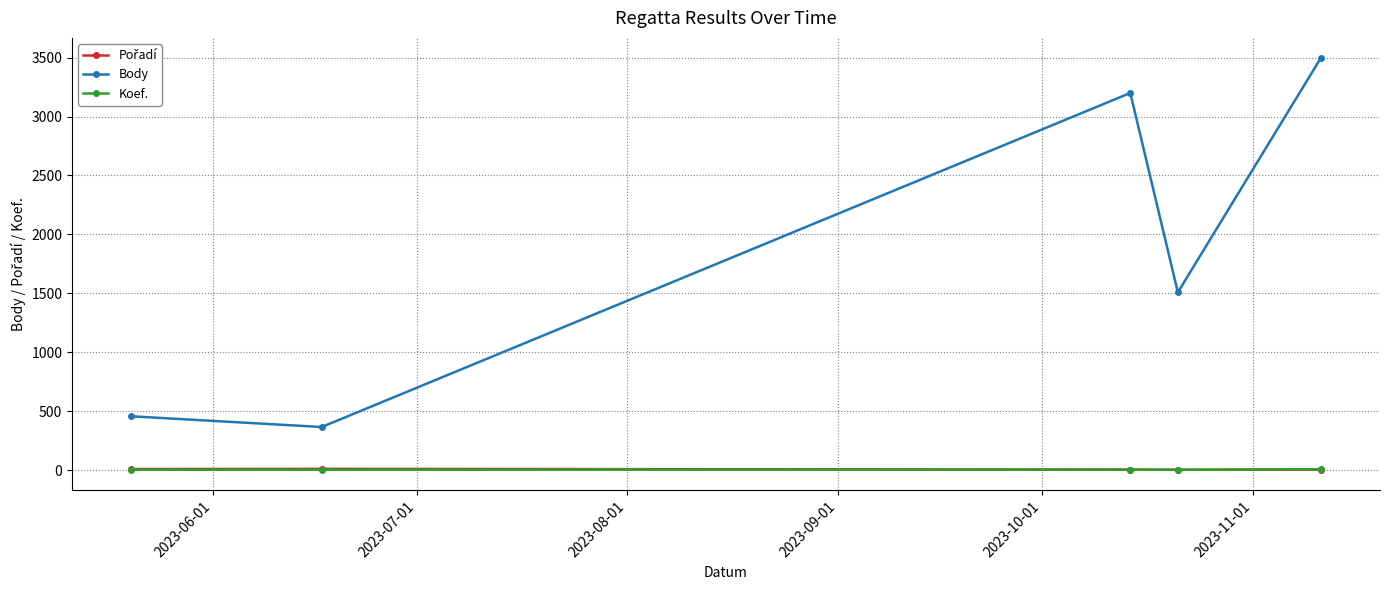

At how many categories does at least one series exceed 95?

5